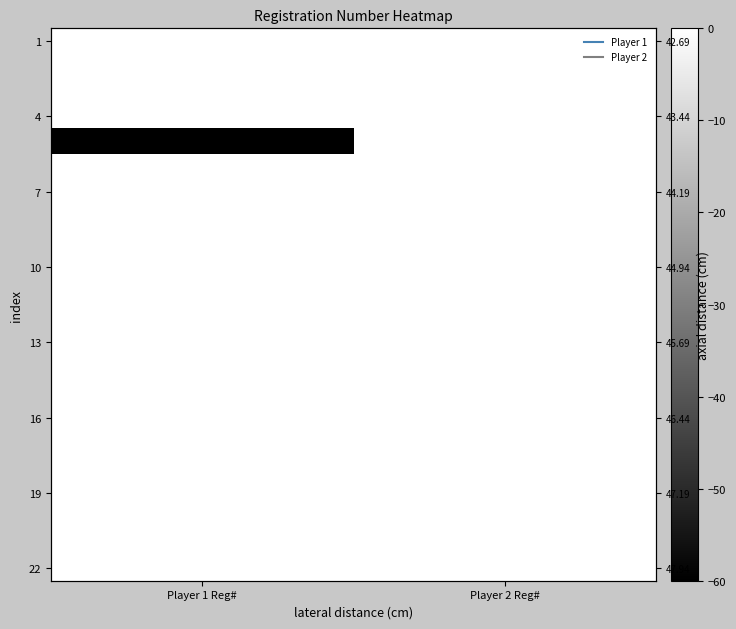

List the labels in order of 22 value, largest first.

Player 2 Reg#, Player 1 Reg#